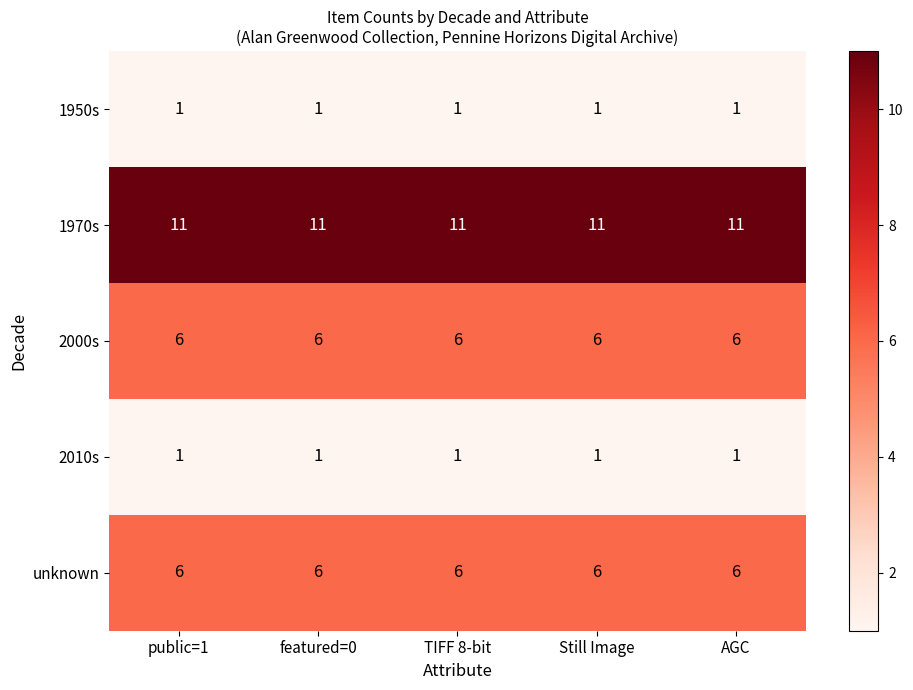

The value of 2010s at TIFF 8-bit is 1. True or false?

True